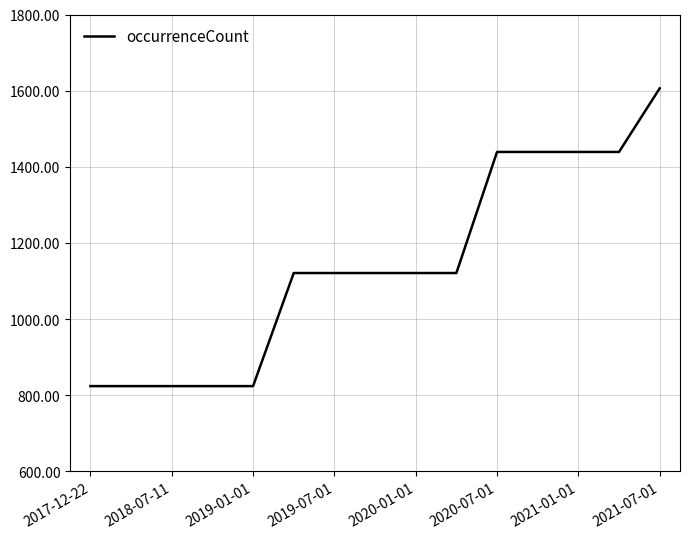

What is the difference between the maximum and minimum values?

782